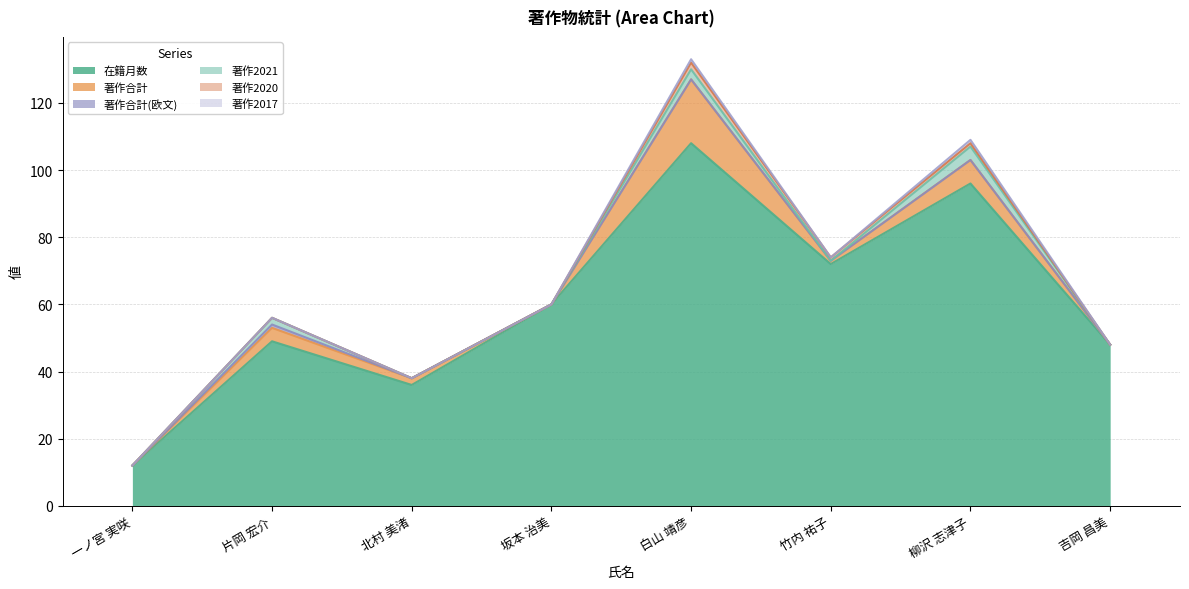

How many series are shown in this chart?

6